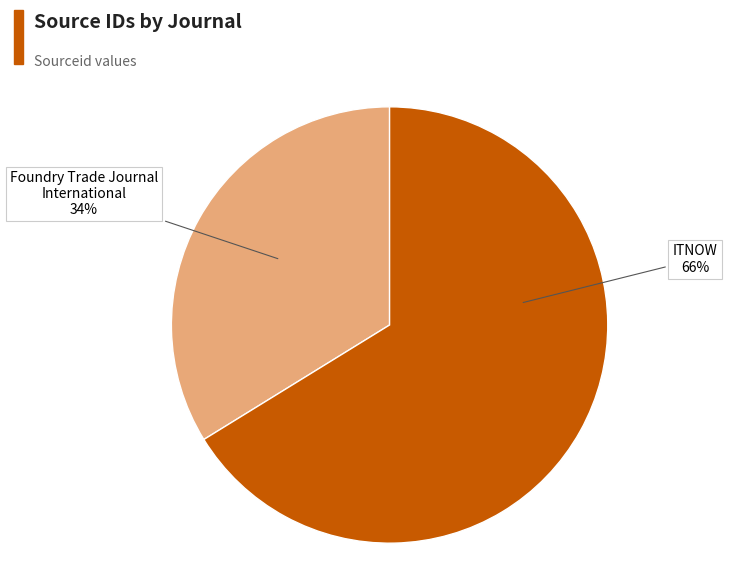

To the nearest percent, what is the difference between the largest and smallest slice percentages?

32%